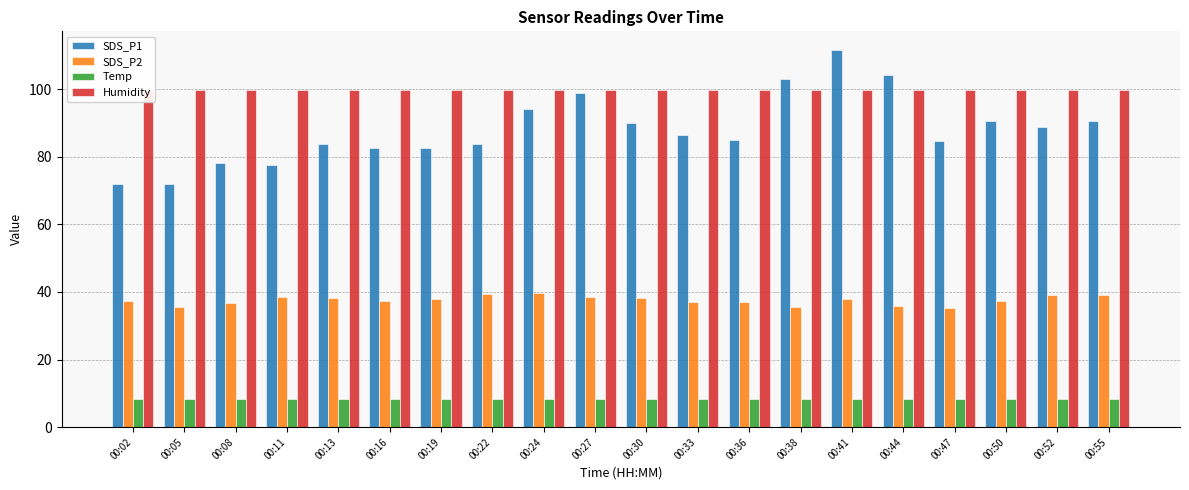

How many bars are there in total?

80